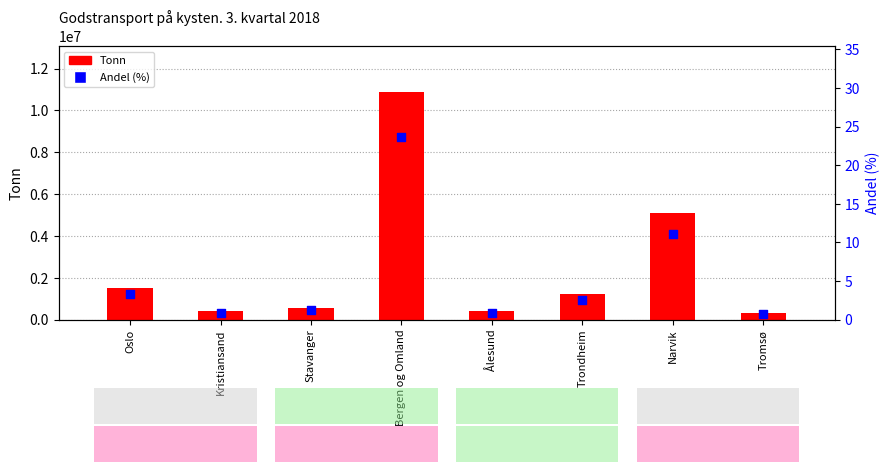

Which series has the widest spread of Y values?

Tonn